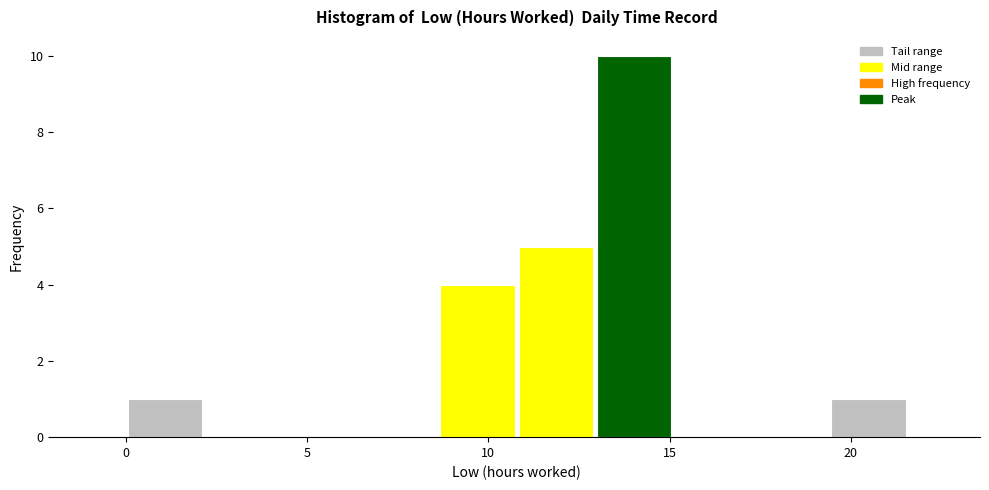

How tall is the bar that spans 13.0 to 15.0 on the x-axis? Neither the bar edges nor the heights are printed on the chart, so give them approximately, as read against the axes.

10